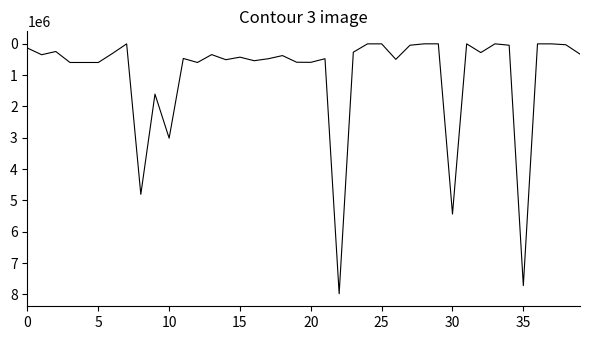

What is the smallest value displayed?

5000